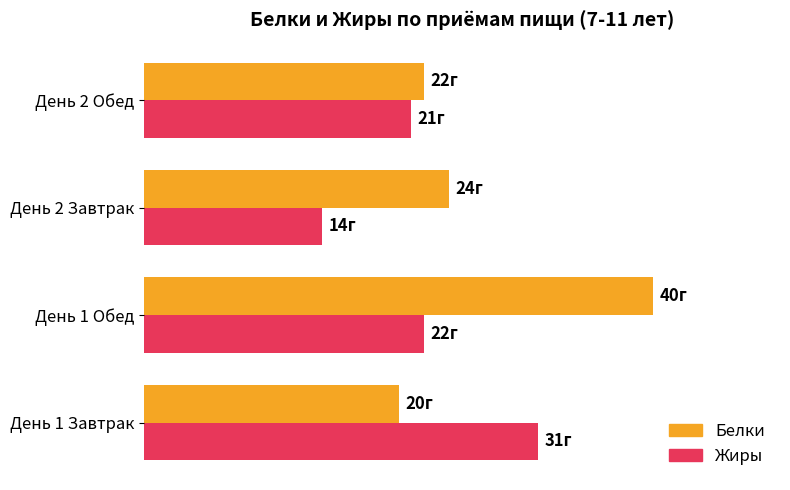

List the labels in order of Жиры value, smallest first.

День 2 Завтрак, День 2 Обед, День 1 Обед, День 1 Завтрак